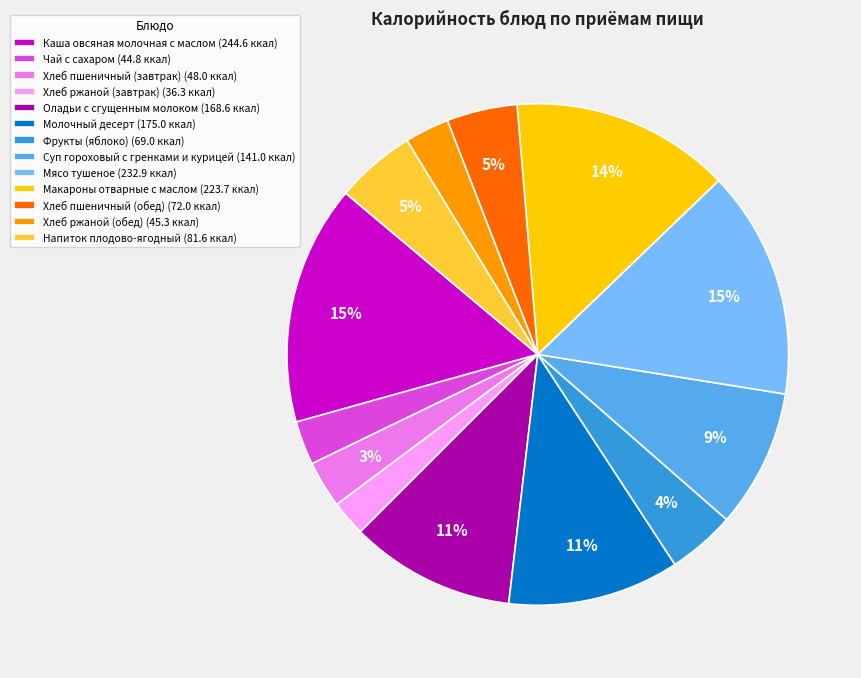

What percentage is the Напиток плодово-ягодный slice, to the nearest percent?

5%